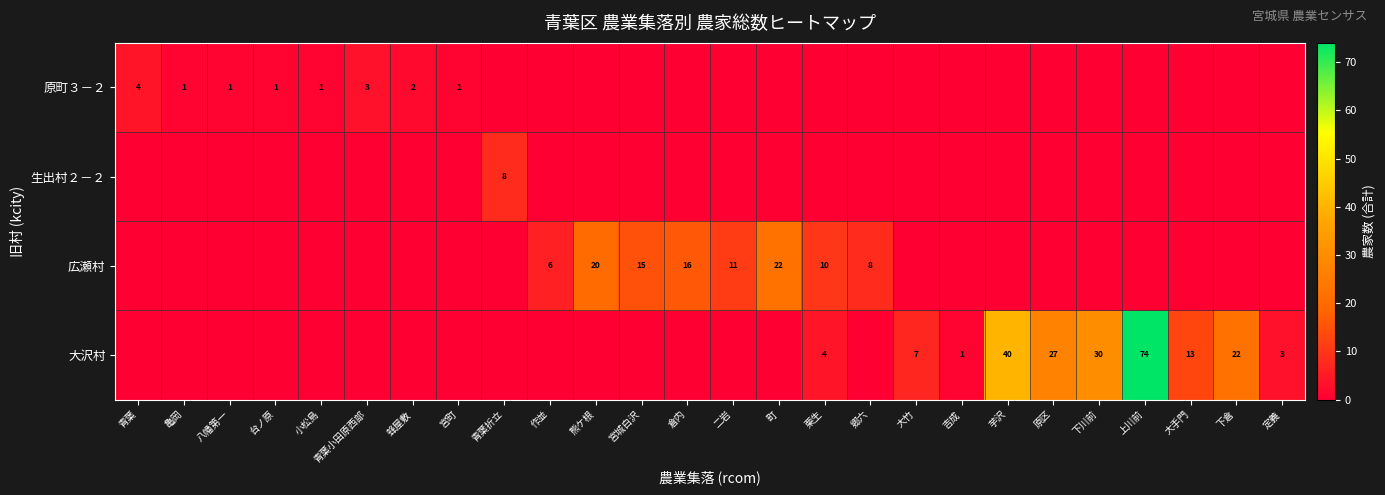

Is it true that 大沢村 equals 40 at 芋沢?

True